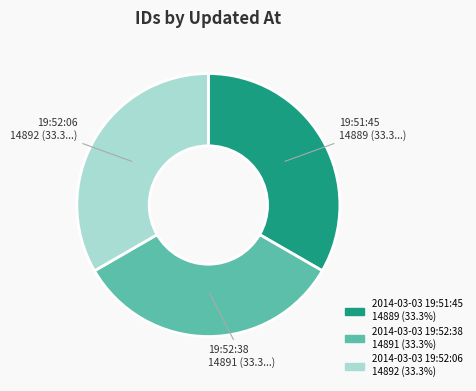

Approximately how many times larger is the value at 2014-03-03 19:52:38 compared to 2014-03-03 19:51:45?

1.0